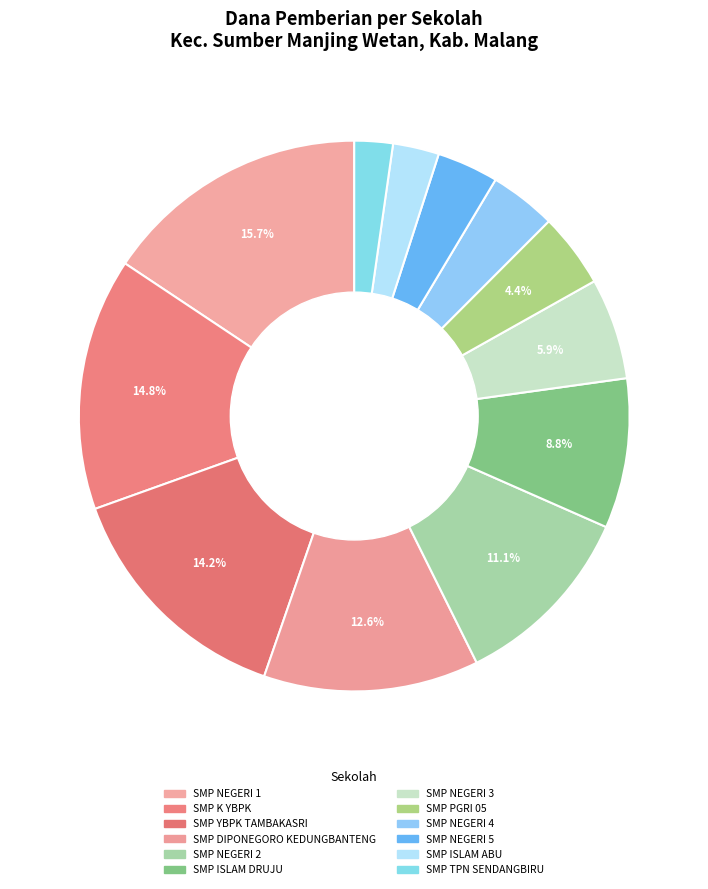

Count the number of slices in the pie.

12